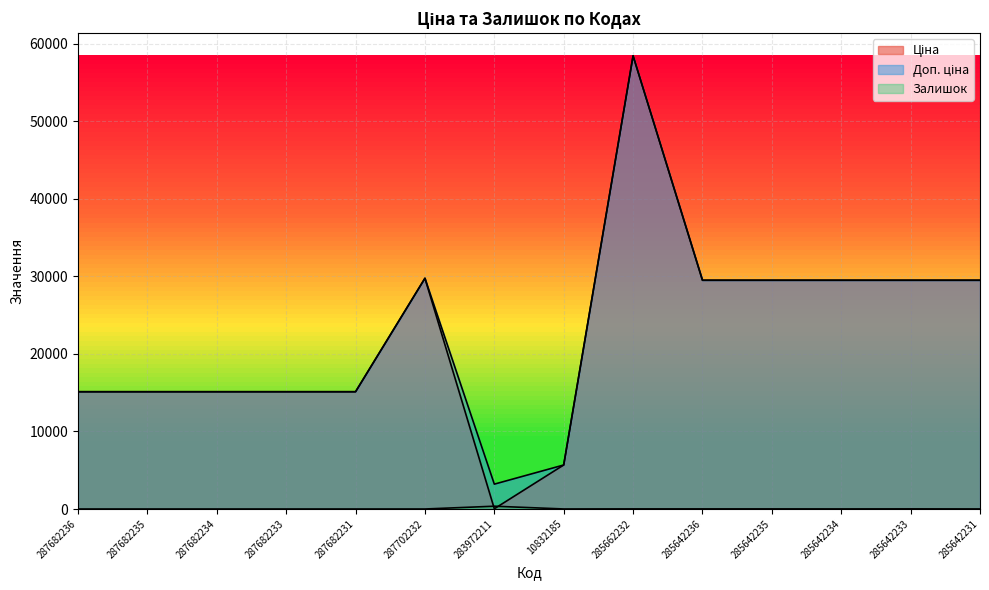

At which category does Залишок reach its first local peak?

283972211